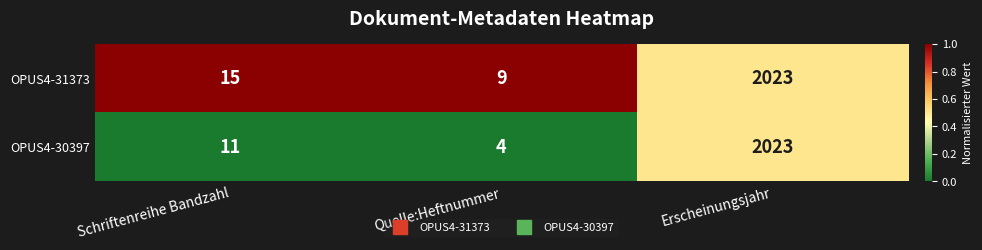

How many series are shown in this chart?

2